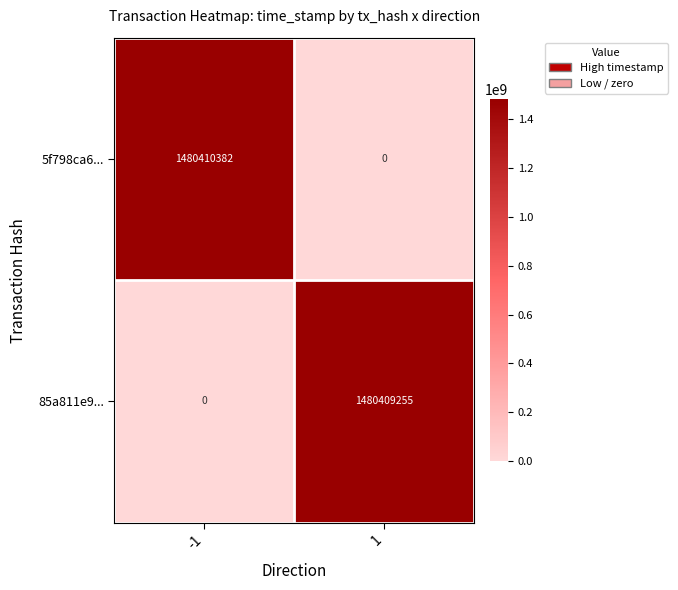

What is the average value of the 85a811e9... series?

740204628